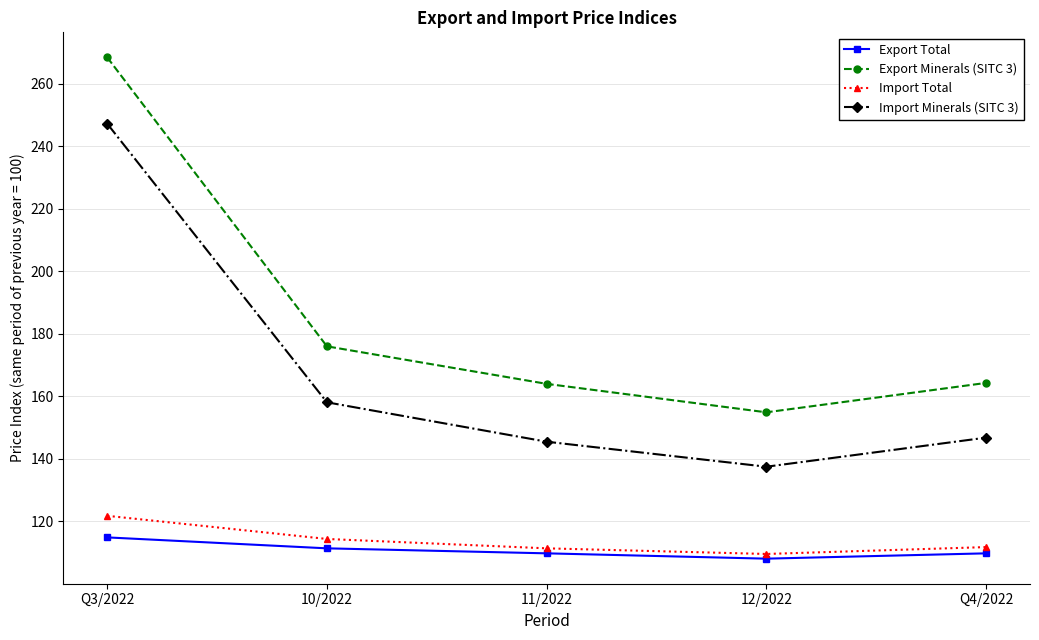

What is the maximum value for Import Minerals (SITC 3)?

247.2